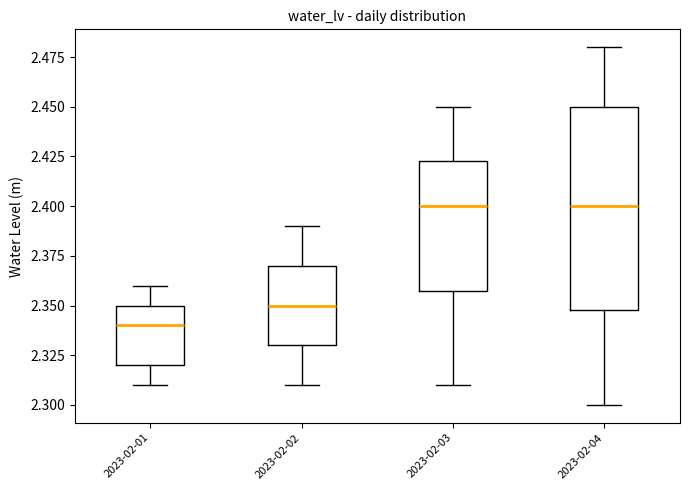

Reading left to right, read every box against the y-axis: the position of its median line, the range the box covers, and the ends of its whiskers. The values are not printed on the chart, so give them approximately, as read against the axis.

2023-02-01: median 2.340, box 2.320 to 2.350, whiskers 2.310 to 2.360
2023-02-02: median 2.350, box 2.330 to 2.370, whiskers 2.310 to 2.390
2023-02-03: median 2.400, box 2.360 to 2.425, whiskers 2.310 to 2.450
2023-02-04: median 2.400, box 2.350 to 2.450, whiskers 2.300 to 2.480